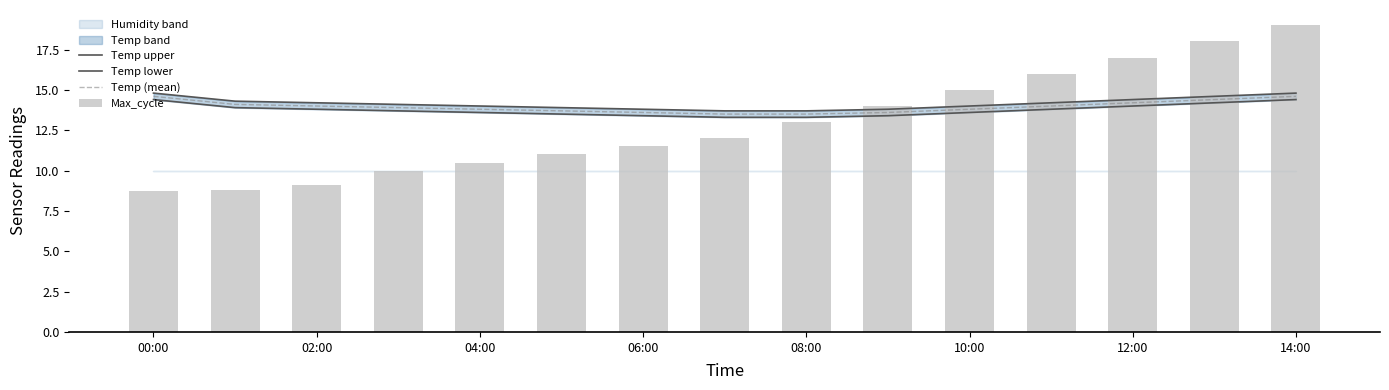

What is the minimum value shown in the chart?

8.8